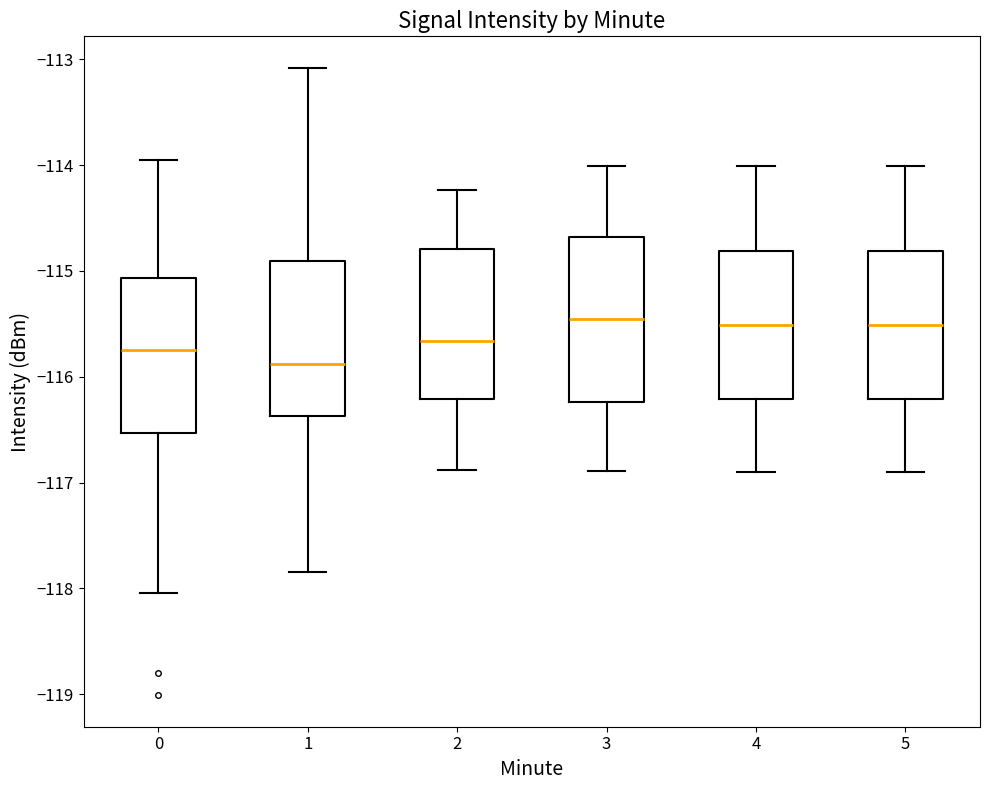

Which box's median line is the lowest?

1